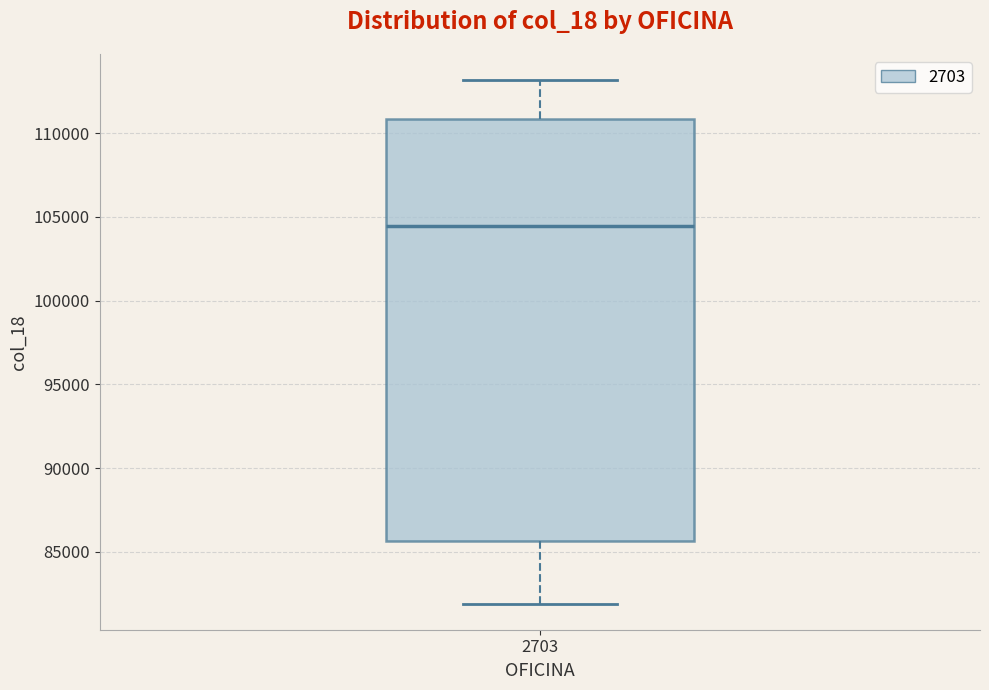

Transcribe this box plot: give where the median line is, the range the box spans, and where the two whiskers end, as read against the y-axis. The values are not printed on the chart, so give them approximately, as read against the axis.

median 104500, box 85500 to 111000, whiskers 82000 to 113000